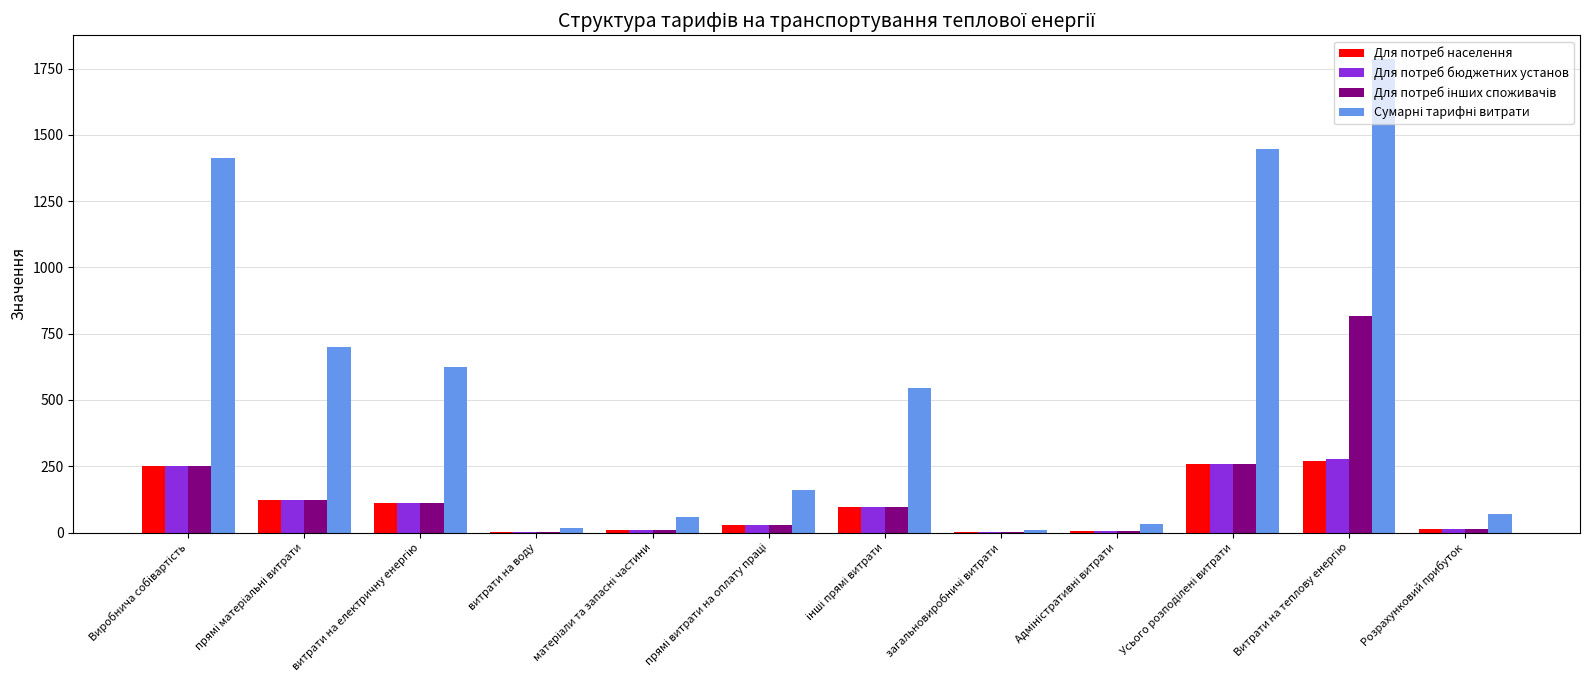

What is the highest value of the Для потреб бюджетних установ series?

276.0